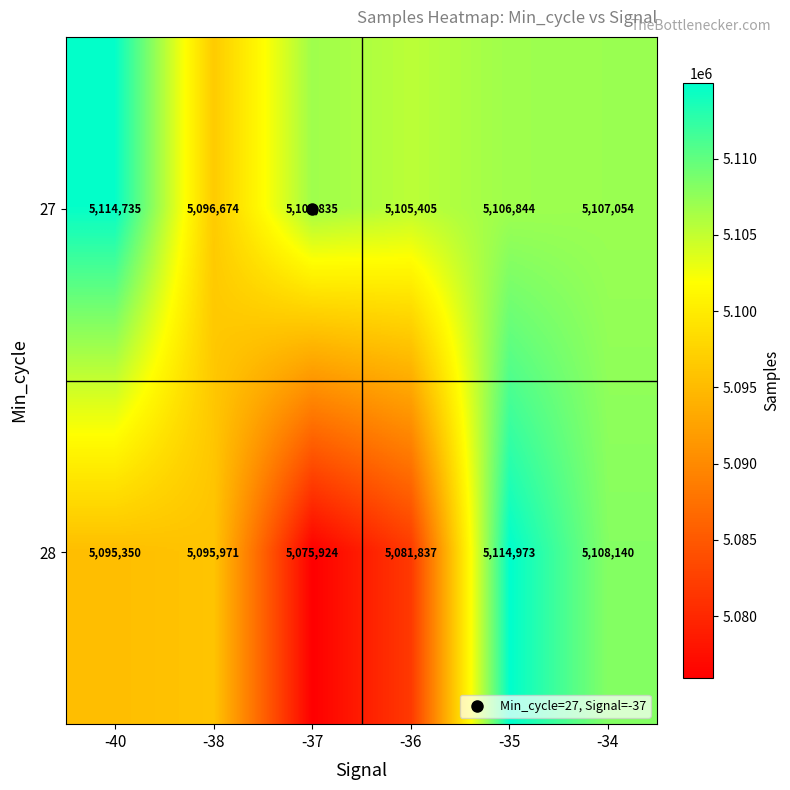

Rank the series by their average value, from lowest to highest.

28, 27